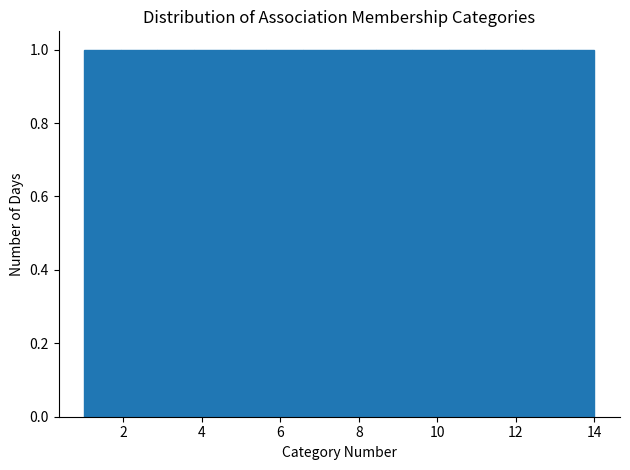

Reading left to right, transcribe this chart: for each bar, give the range it covers on the x-axis and its height. Neither the bar edges nor the heights are printed on the chart, so give them approximately, as read against the axes.

1.0 to 2.0: 1
2.0 to 2.8: 1
2.8 to 3.8: 1
3.8 to 4.8: 1
4.8 to 5.6: 1
5.6 to 6.6: 1
6.6 to 7.6: 1
7.6 to 8.4: 1
8.4 to 9.4: 1
9.4 to 10.2: 1
10.2 to 11.2: 1
11.2 to 12.2: 1
12.2 to 13.0: 1
13.0 to 14.0: 1